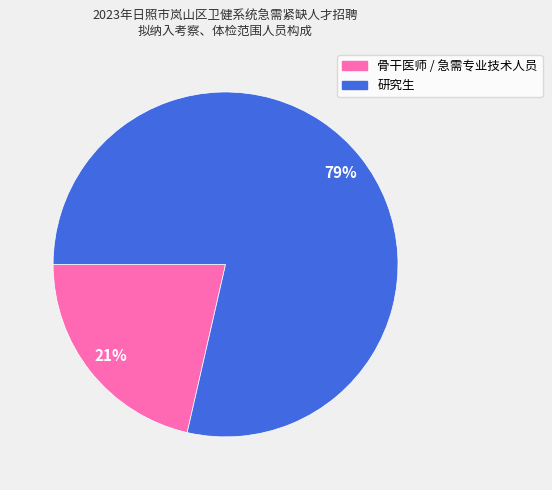

Is there any slice that represents more than half of the pie?

Yes